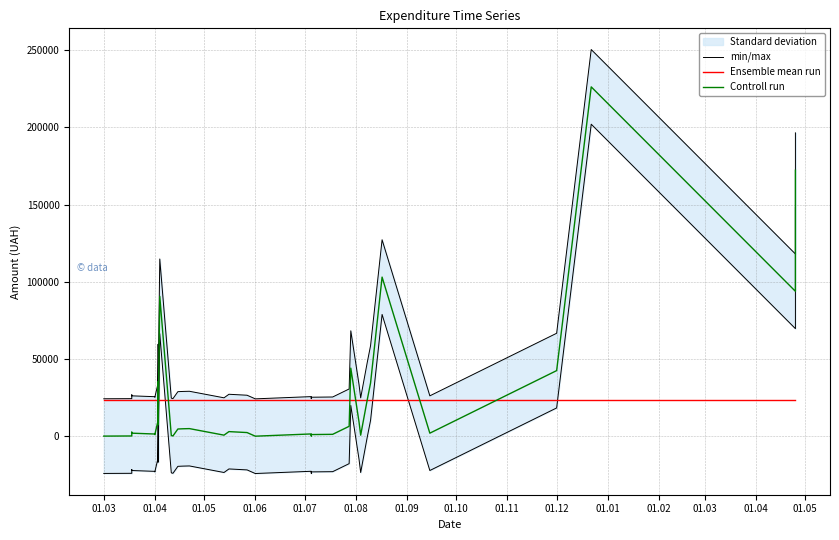

What is the difference between the maximum and second lowest values in the Controll run series?

225960.6